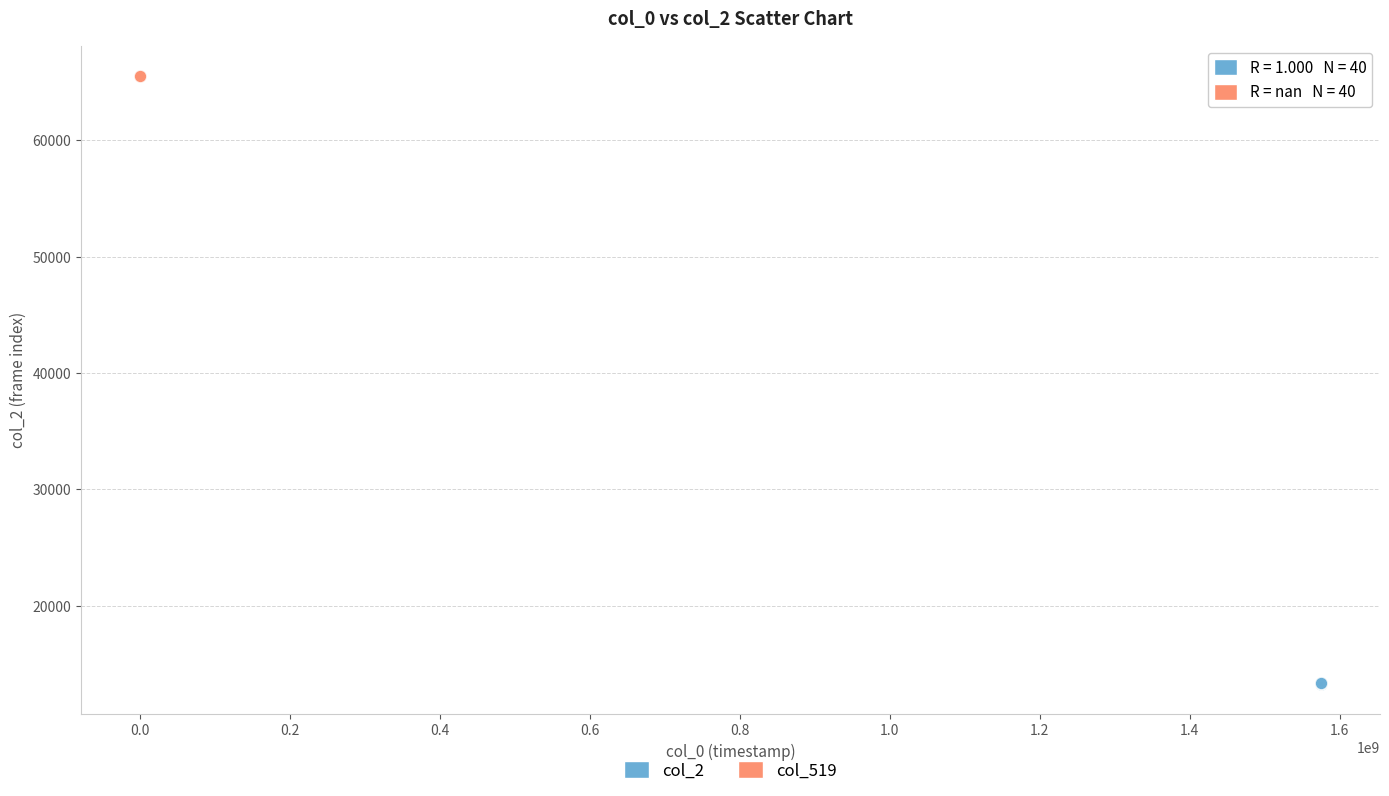

Which series contains the highest Y value?

col_519